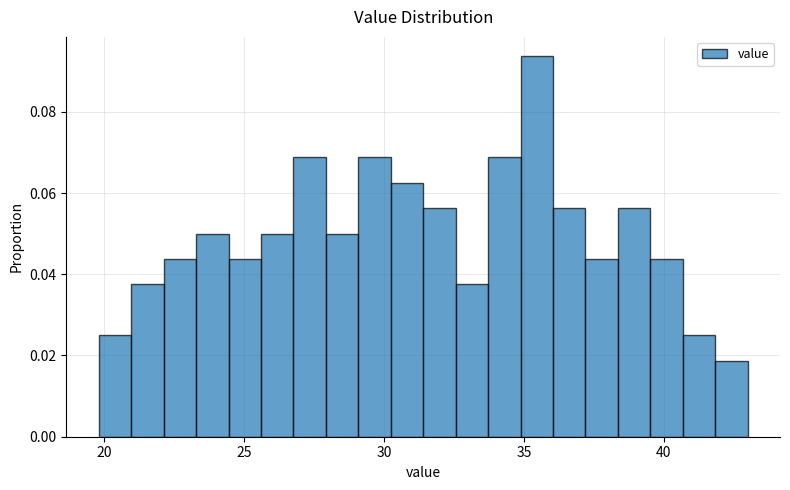

Around what value on the x-axis is the tallest bar? Give the approximate position of its centre, as read against the axis.

35.5